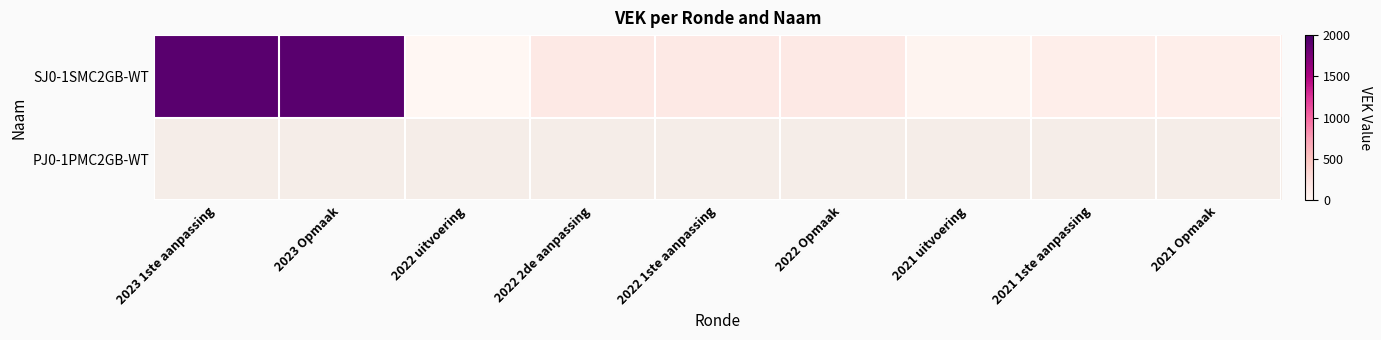

Which category has the highest value in the SJ0-1SMC2GB-WT series?

2023 1ste aanpassing